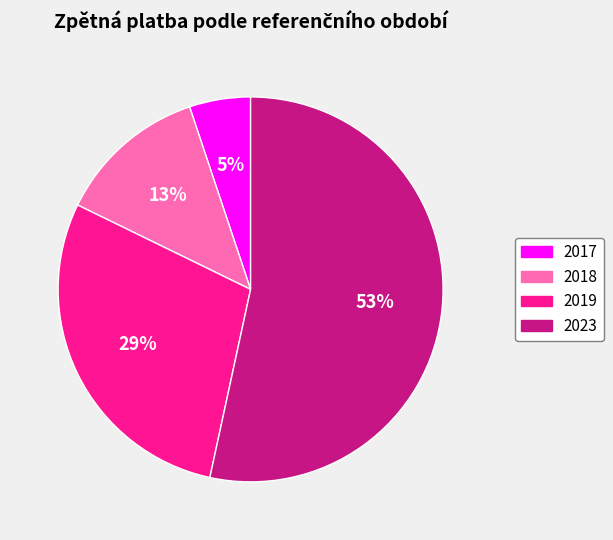

To the nearest percent, what portion does 2017 represent?

5%